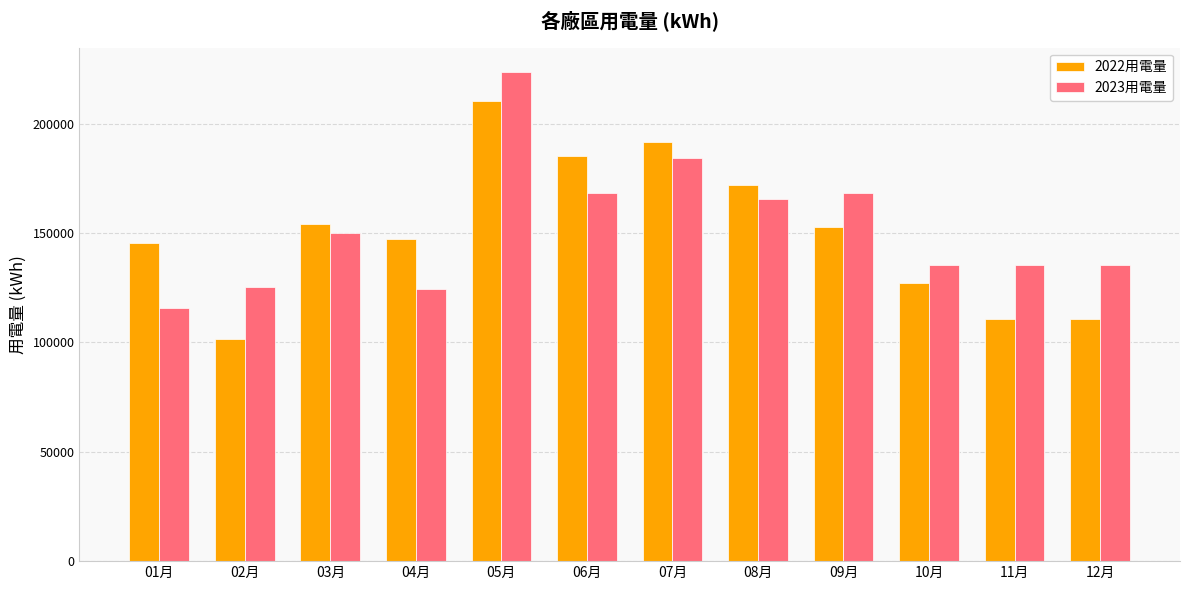

What value does the 2023用電量 series have at 12月?

135247.0